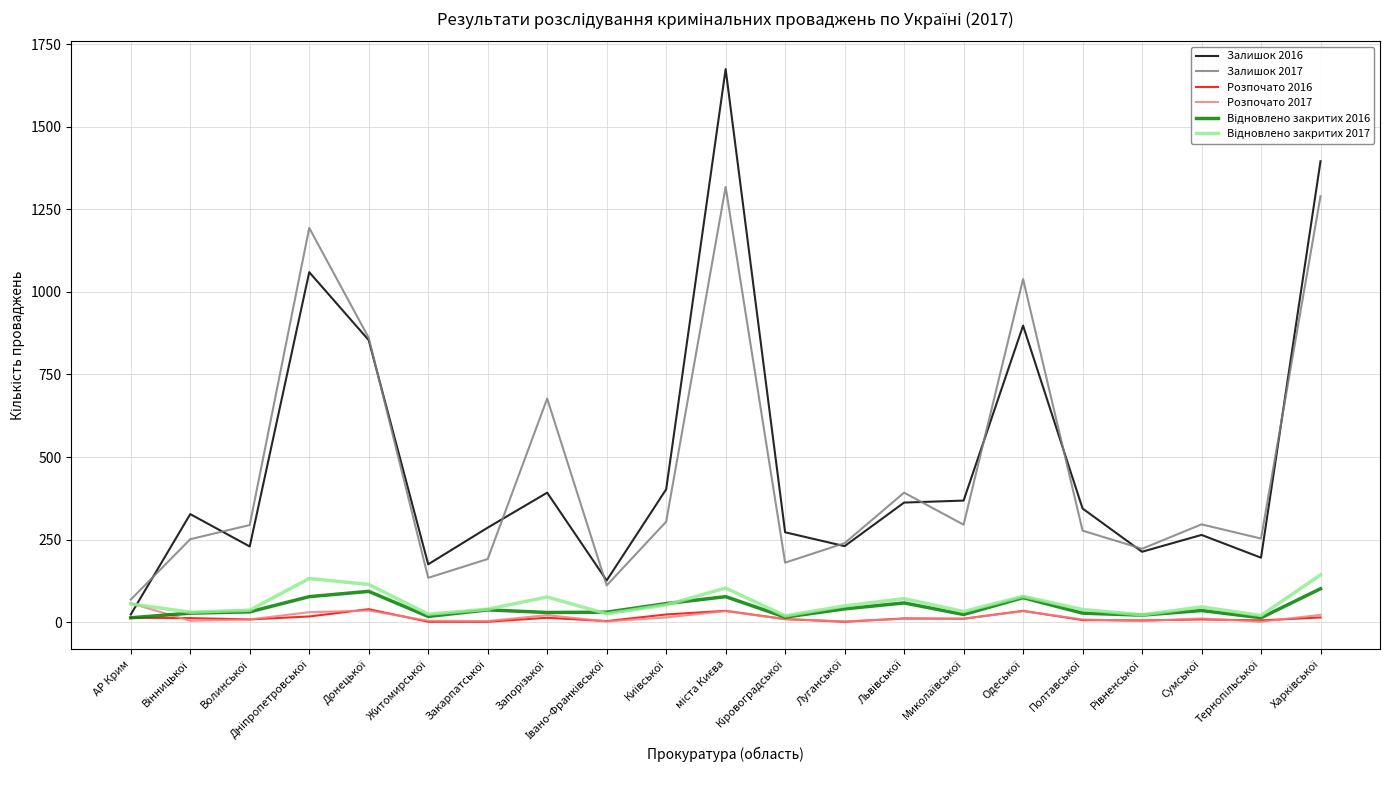

True or false: Розпочато 2016 and Залишок 2017 intersect in this chart.

False